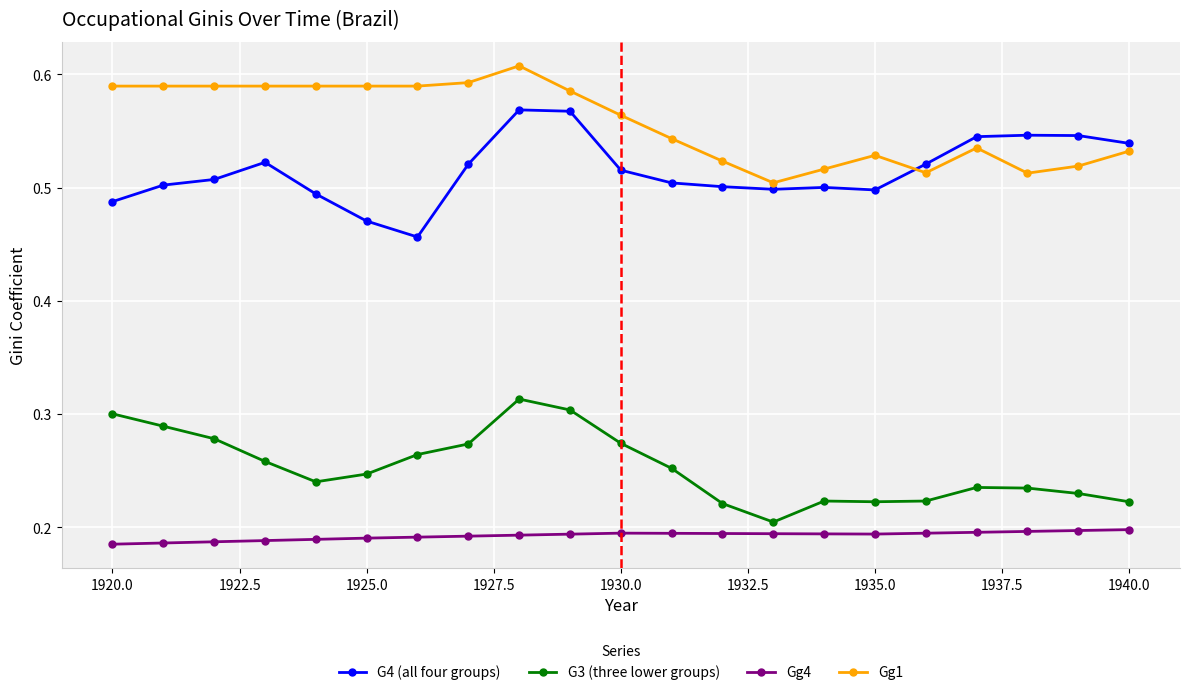

True or false: G4 (all four groups) and G3 (three lower groups) cross at least once.

False